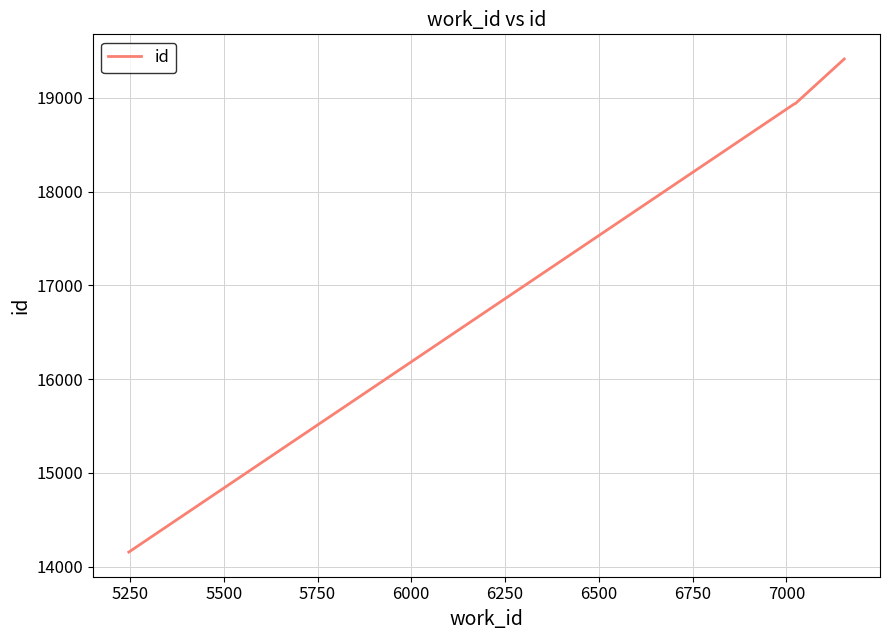

What is the greatest value displayed?

19414